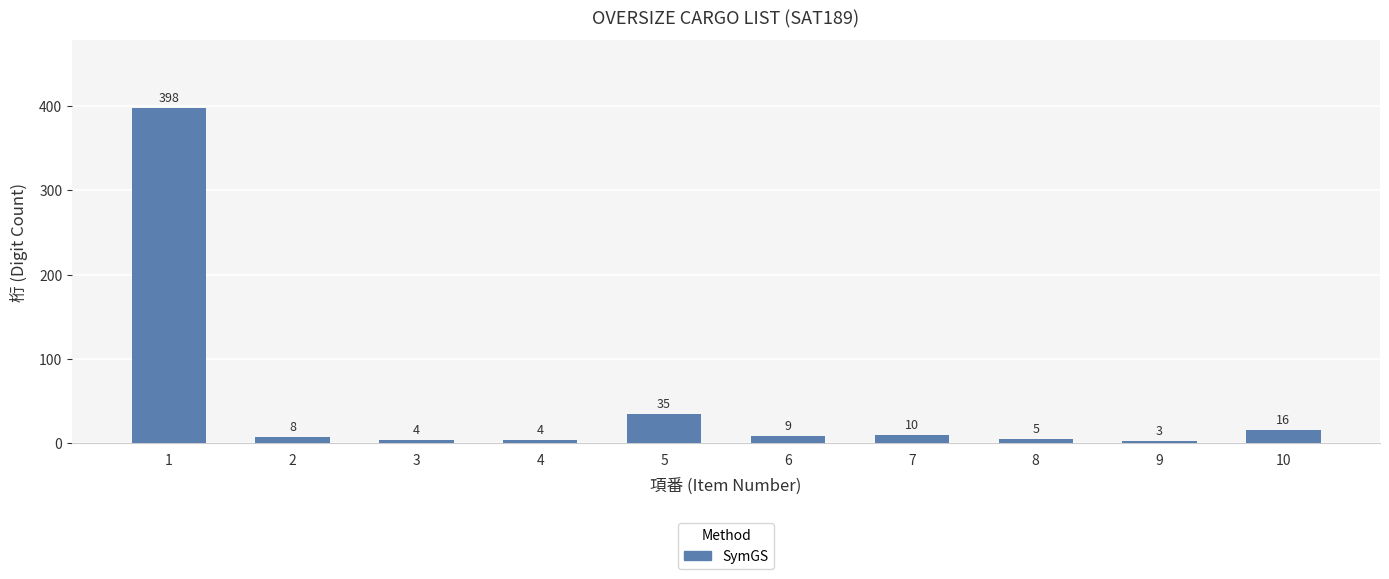

What is the value of the 5th bar from the left?

35